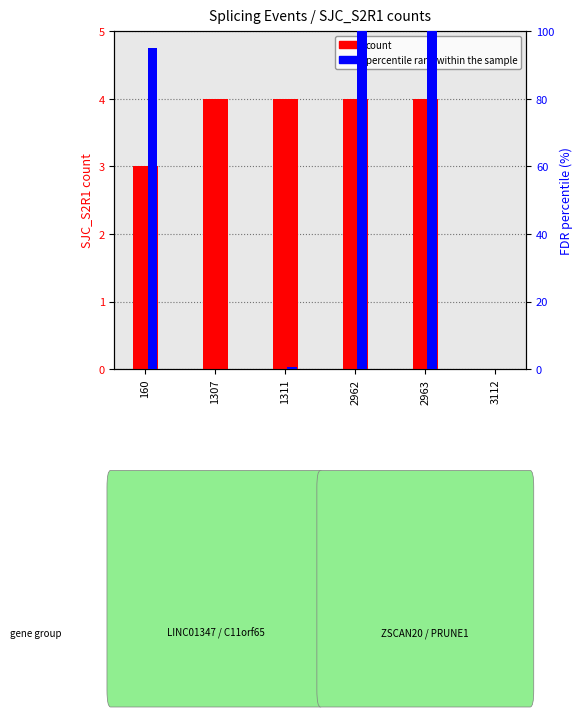

At how many categories does at least one series exceed 42?

3